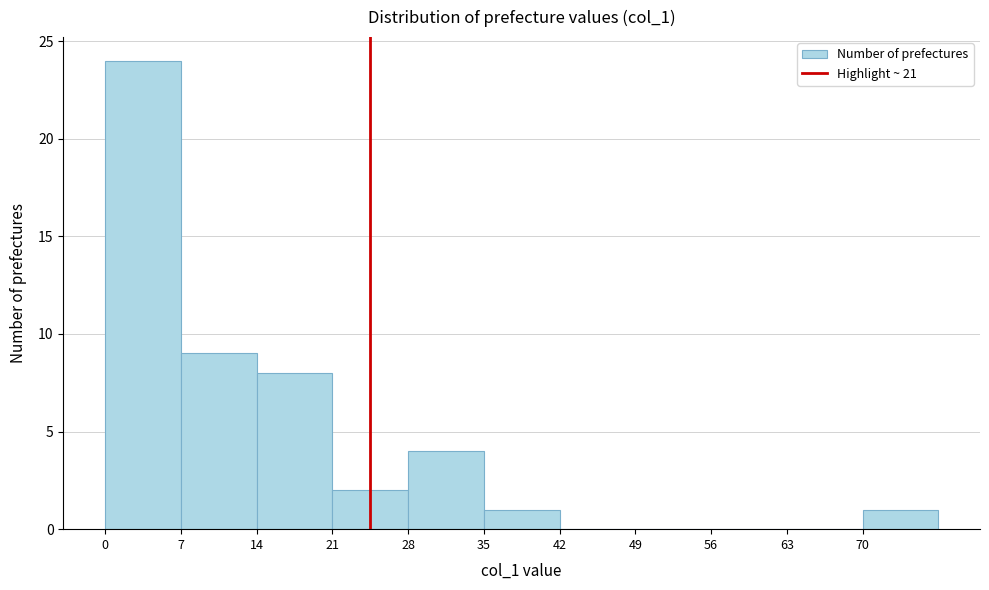

Reading left to right, transcribe this chart: for each bar, give the range it covers on the x-axis and its height. The values are not printed on the chart, so give them approximately, as read against the axis.

0 to 7: 24
7 to 14: 9
14 to 21: 8
21 to 28: 2
28 to 35: 4
35 to 42: 1
42 to 49: 0
49 to 56: 0
56 to 63: 0
63 to 70: 0
70 to 77: 1